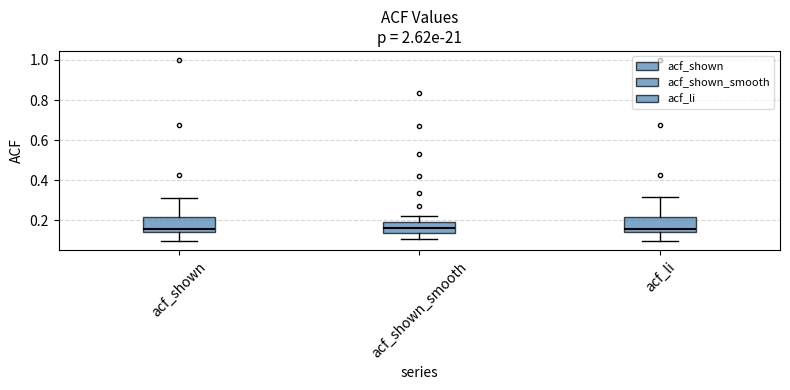

Reading left to right, read every box against the y-axis: the position of its median line, the range the box covers, and the ends of its whiskers. The values are not printed on the chart, so give them approximately, as read against the axis.

acf_shown: median 0.16, box 0.14 to 0.22, whiskers 0.10 to 0.32
acf_shown_smooth: median 0.16, box 0.14 to 0.20, whiskers 0.10 to 0.22
acf_li: median 0.16, box 0.14 to 0.22, whiskers 0.10 to 0.32